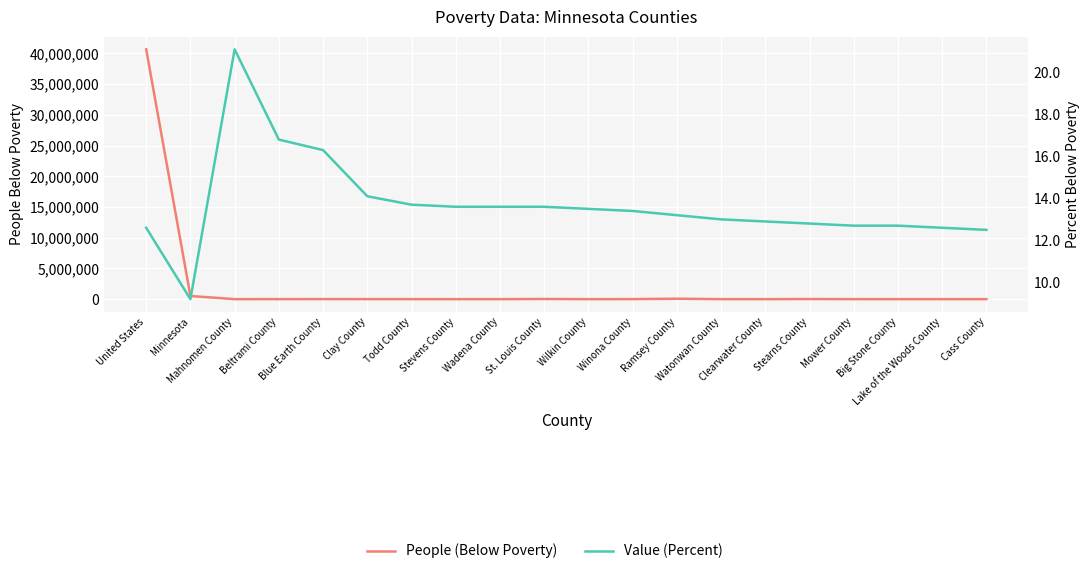

The value of People (Below Poverty) at United States is 25443151.6. True or false?

False